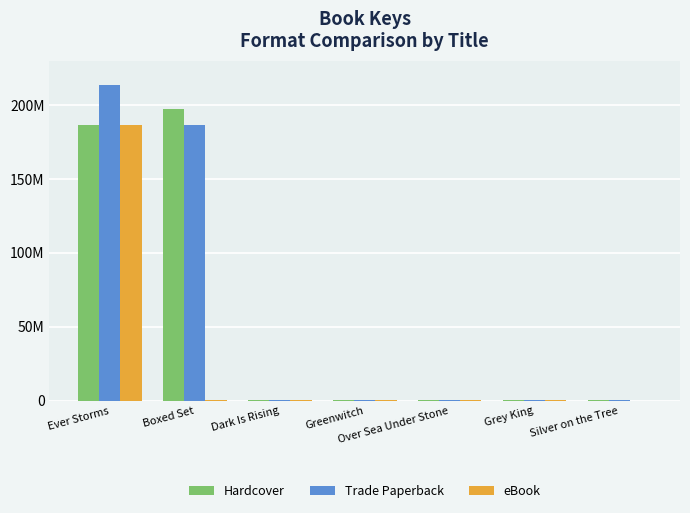

Are the bars horizontal?

No